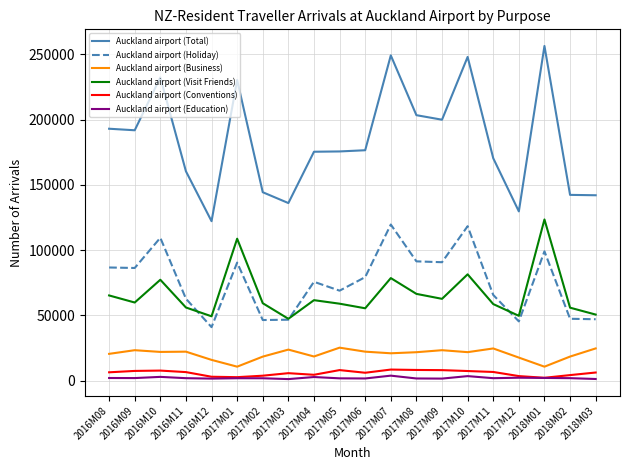

True or false: Auckland airport (Visit Friends) and Auckland airport (Business) intersect in this chart.

False